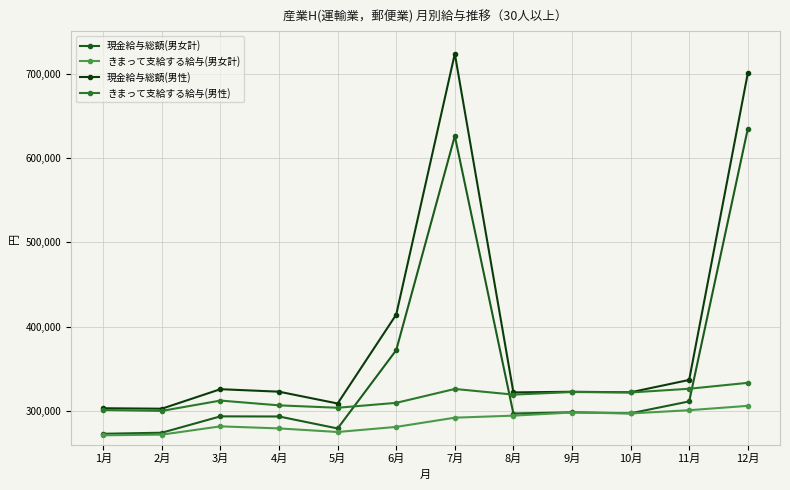

What is the difference between the highest and lowest values at 4月?

43567